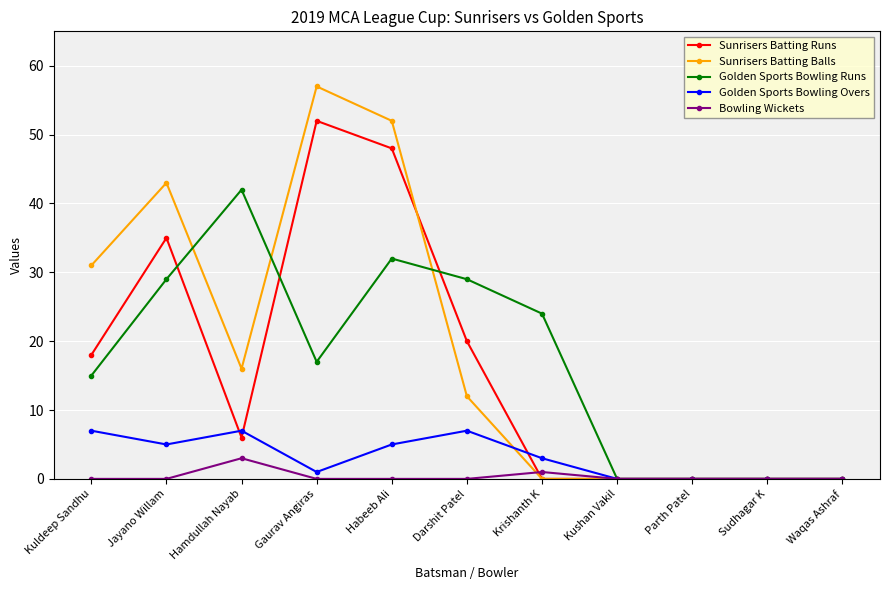

At which category is the sum across all series the highest?

Habeeb Ali